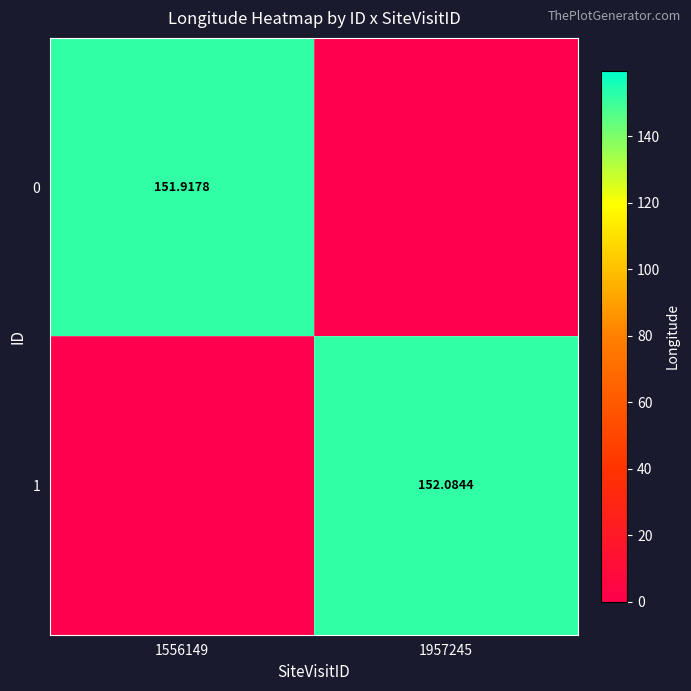

What is the total value across all series at 1957245?

152.1